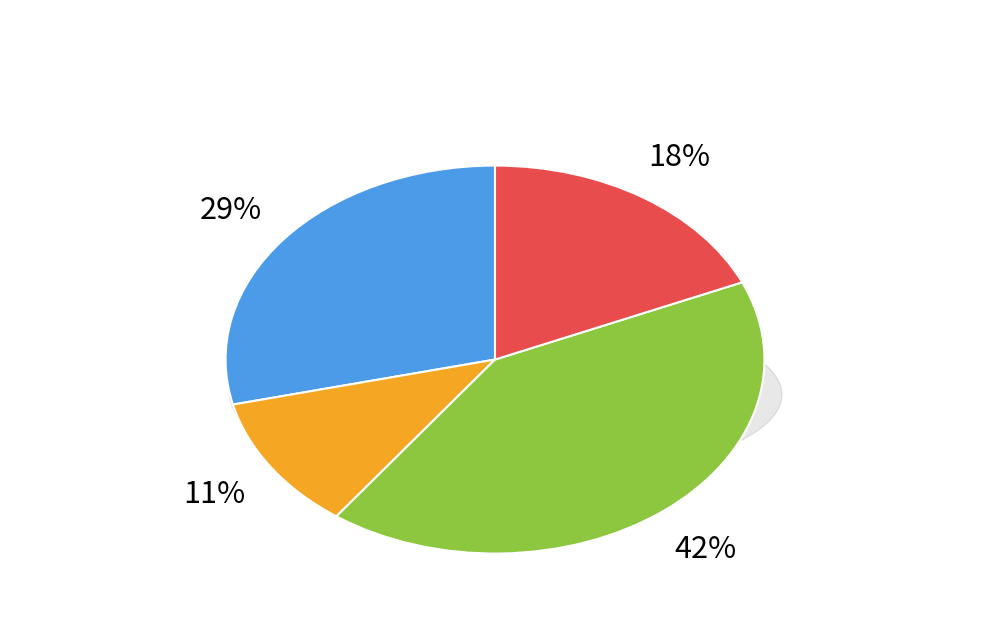

Count the number of slices in the pie.

4